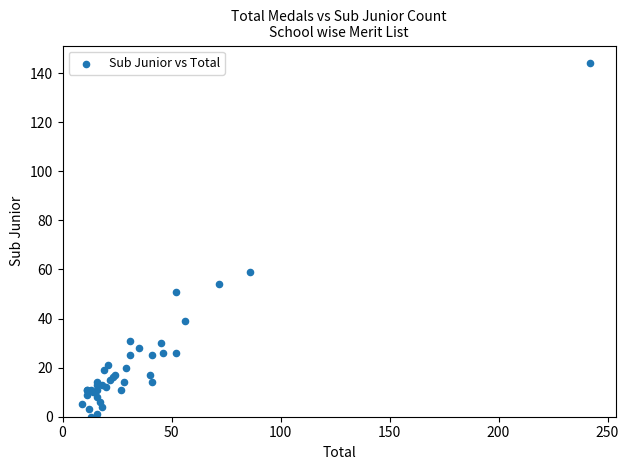

What Y value in the scatter plot is closest to 72?

59